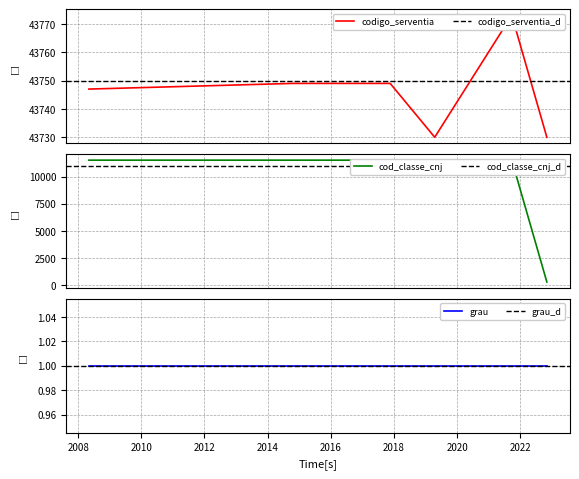

True or false: cod_classe_cnj and codigo_serventia cross at least once.

False